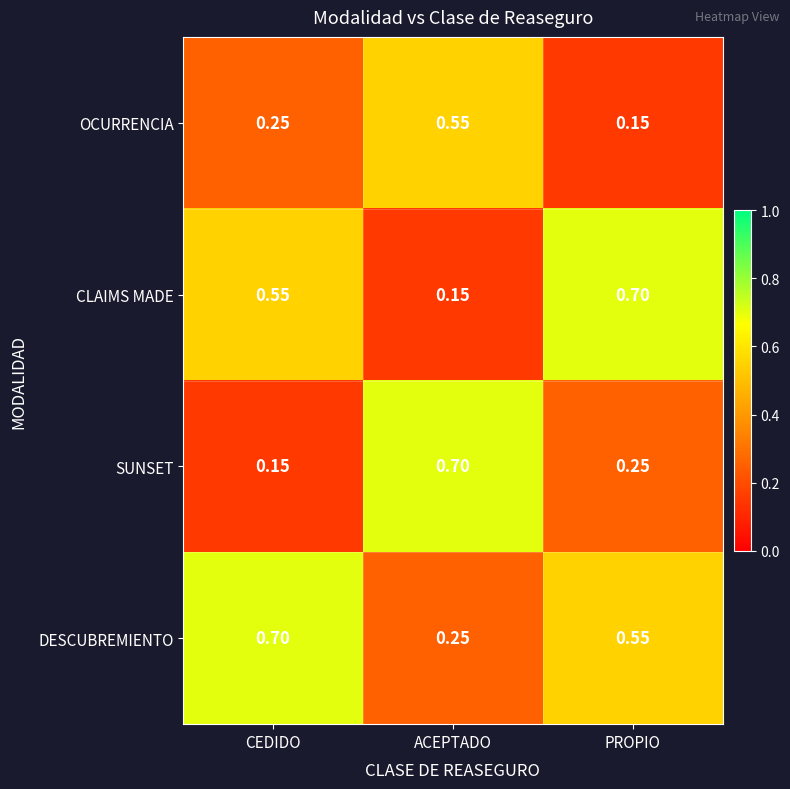

At which label is OCURRENCIA closest to 0?

PROPIO